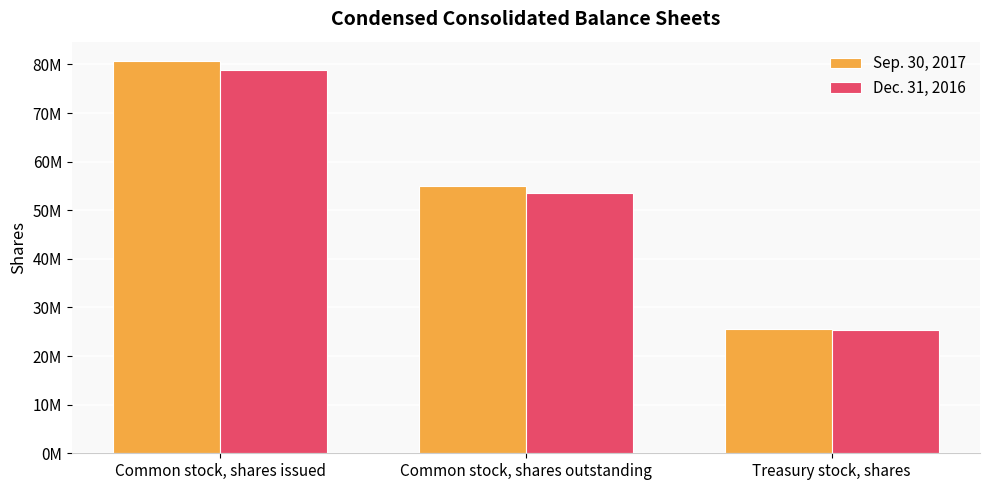

Which series has the largest range (max minus min)?

Sep. 30, 2017